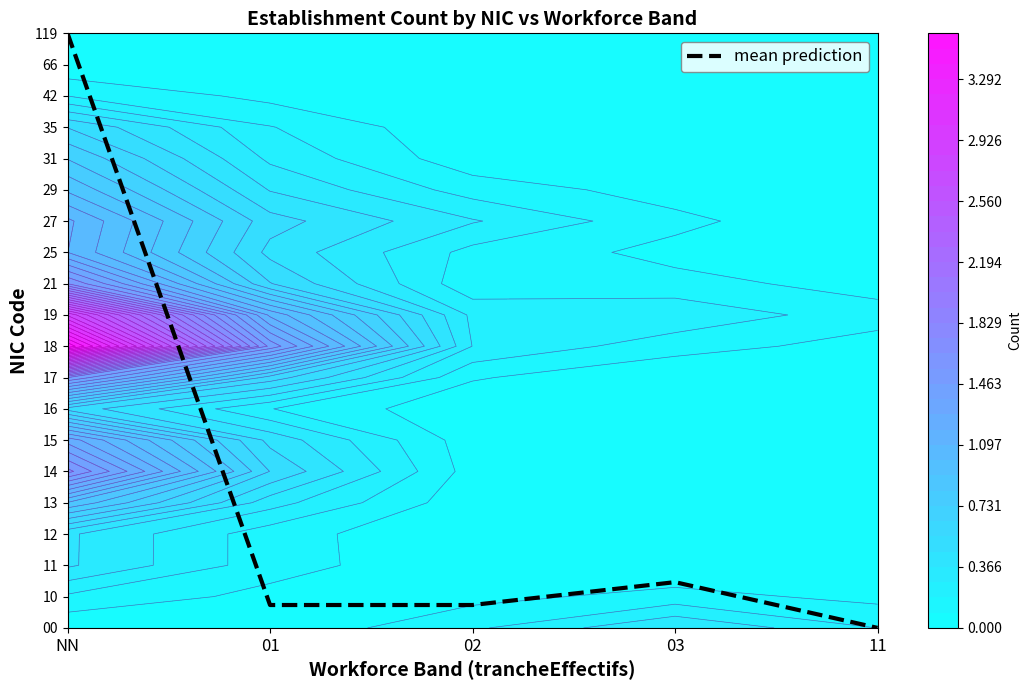

What is the difference between the maximum and minimum values?

19.0